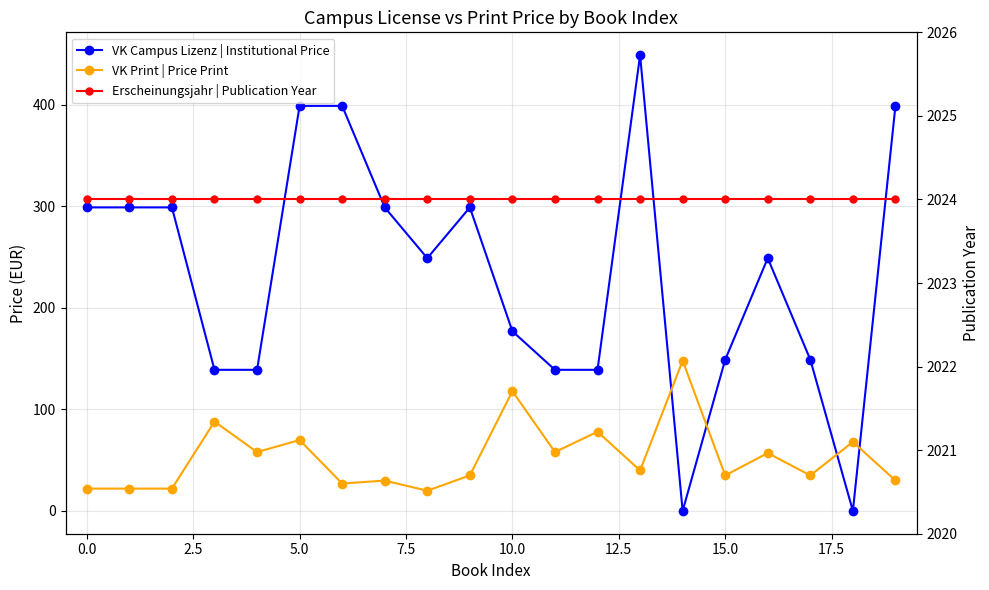

At which category is the sum across all series the highest?

13